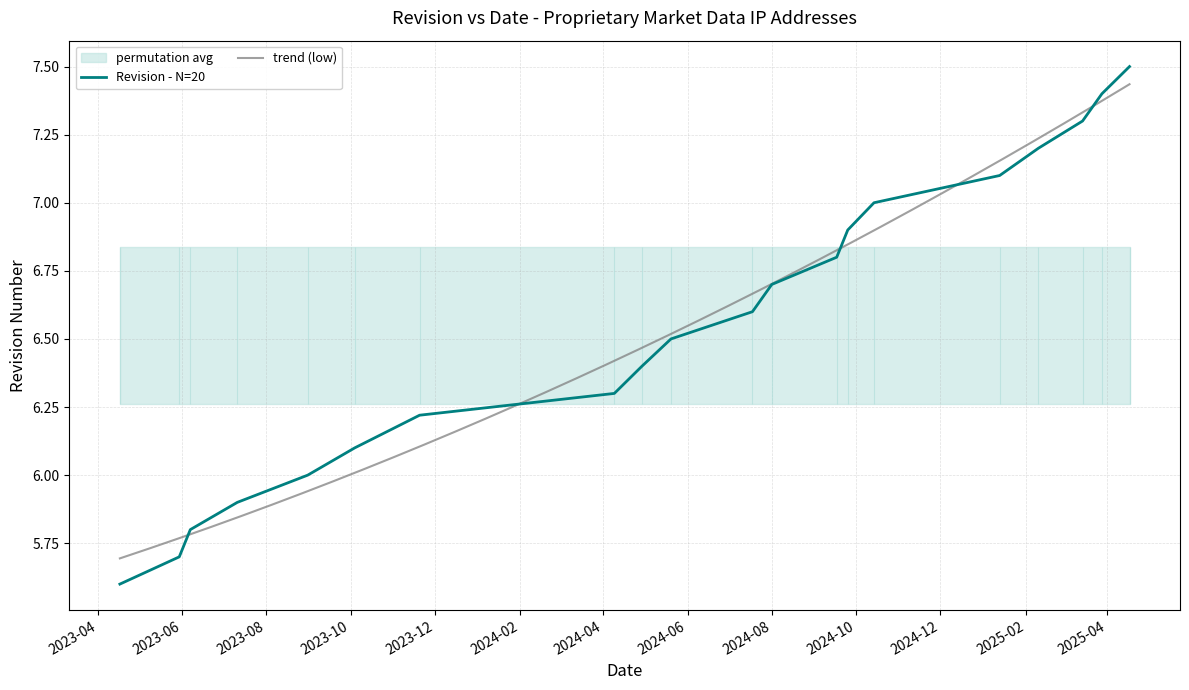

What is the maximum value for Revision - N=20?

7.5